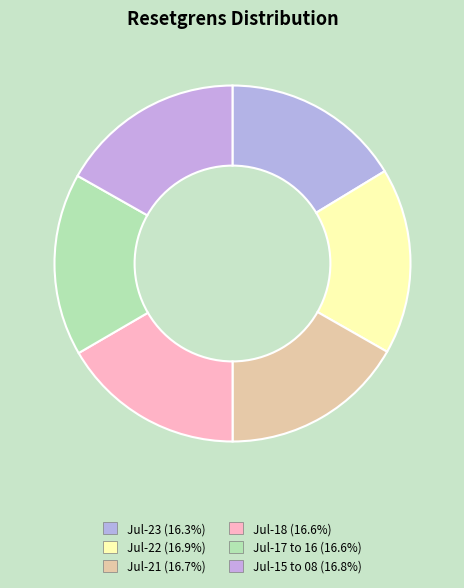

How many slices are in this pie chart?

6